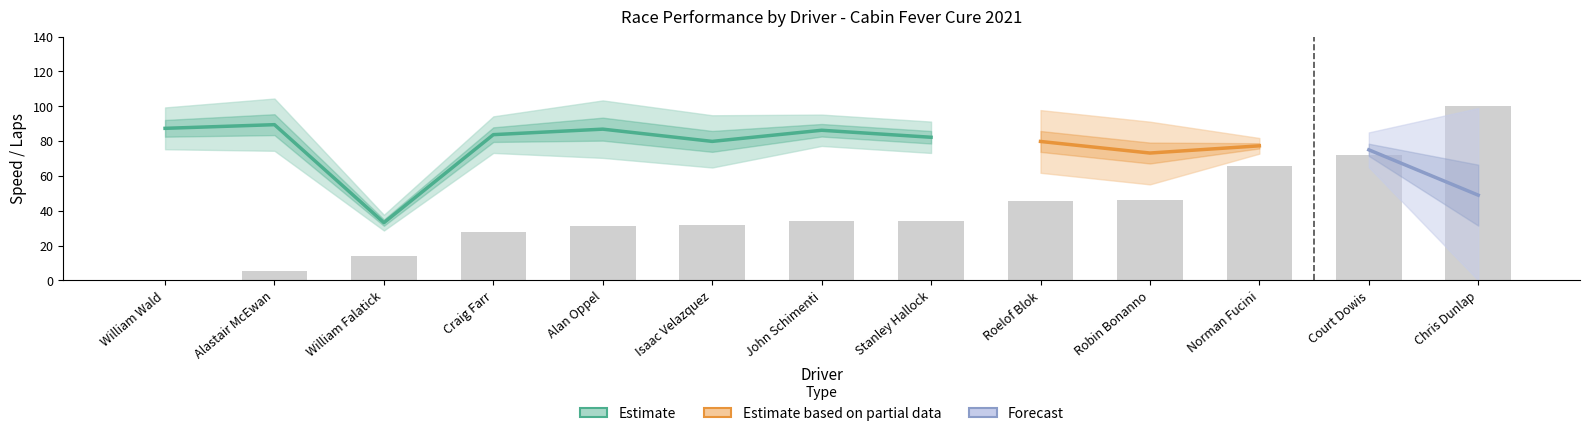

The Total Laps series shows 5.7 at Court Dowis. True or false?

False